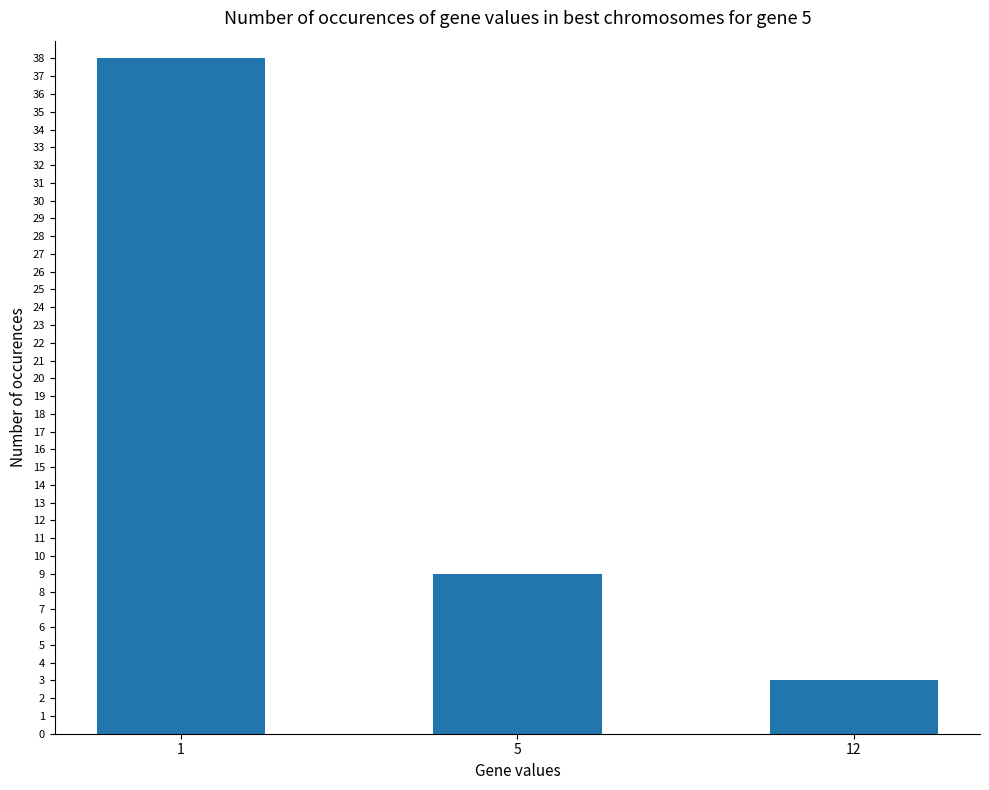

Does the chart contain stacked bars?

No